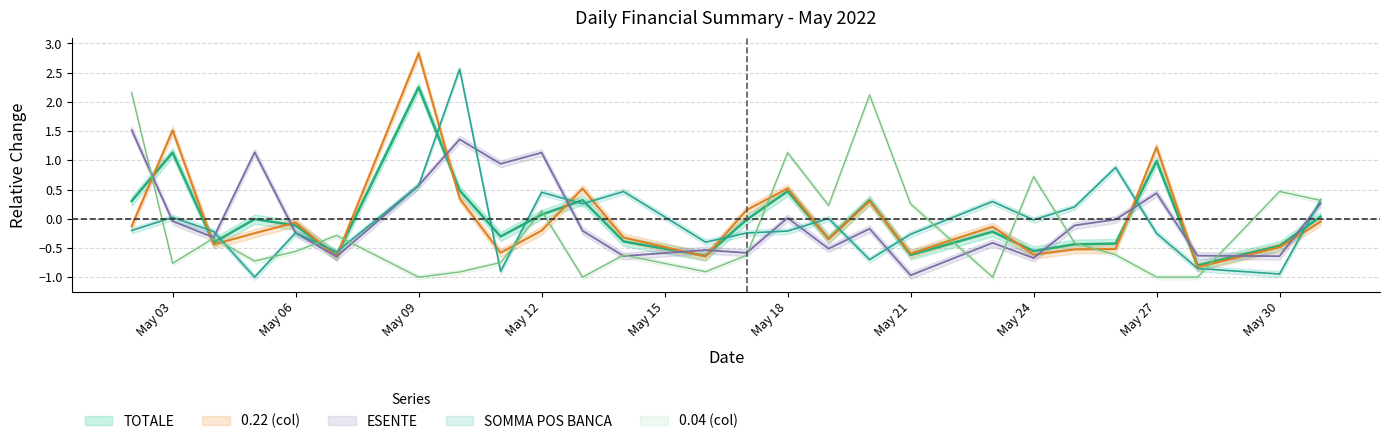

How many lines are shown in the chart?

5